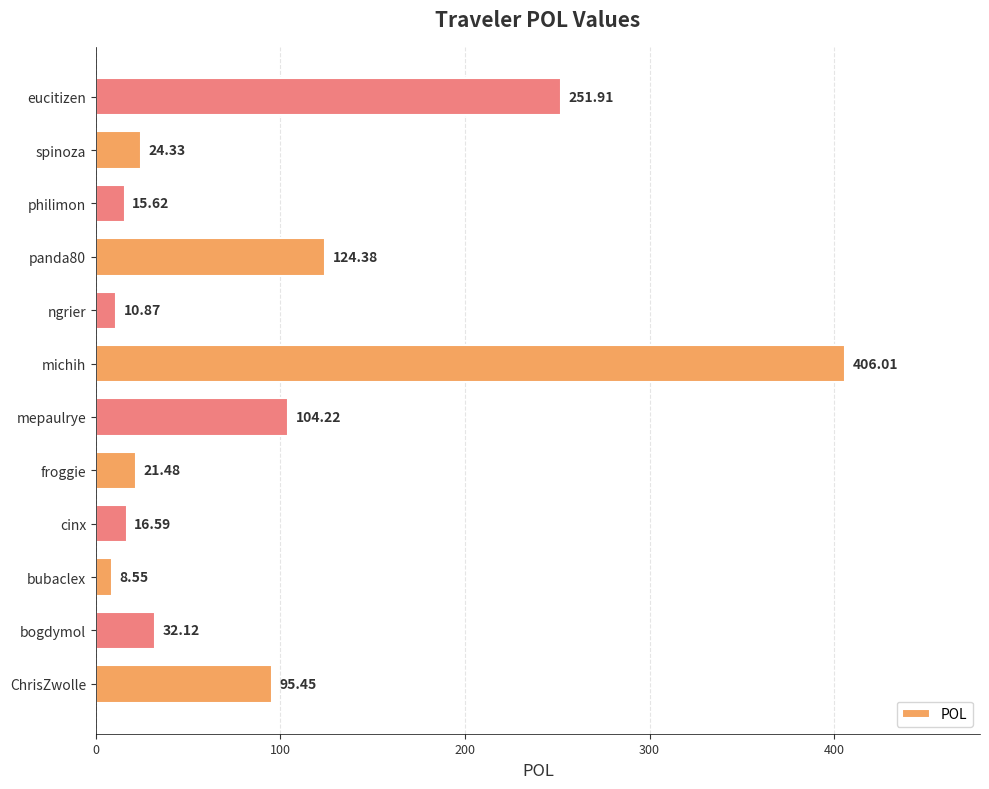

What is the greatest value displayed?

406.0